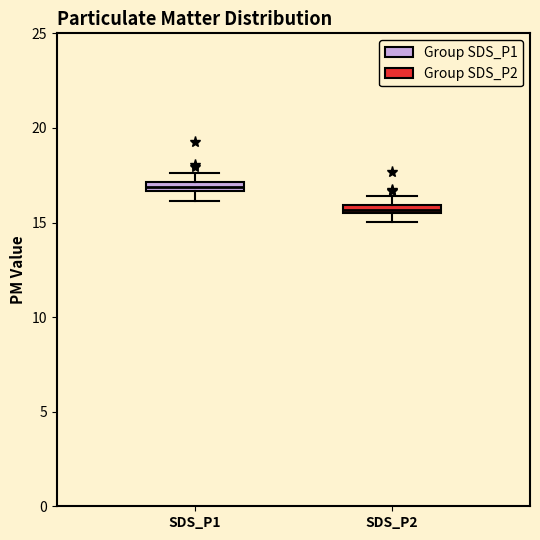

Which box has the highest median line?

SDS_P1